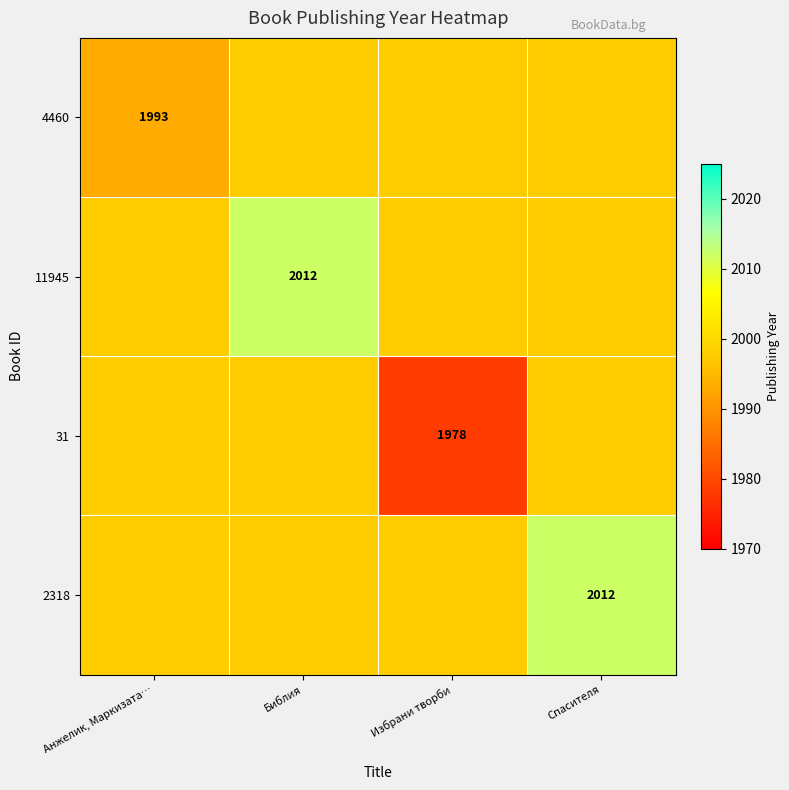

At which category is the sum across all series the highest?

Библия